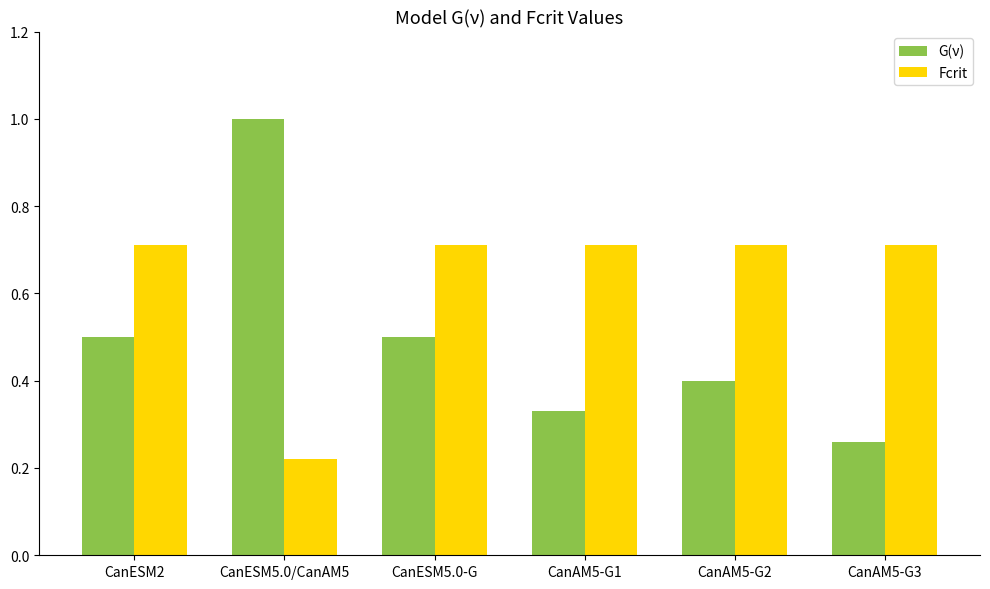

Which series has the largest total across all categories?

Fcrit